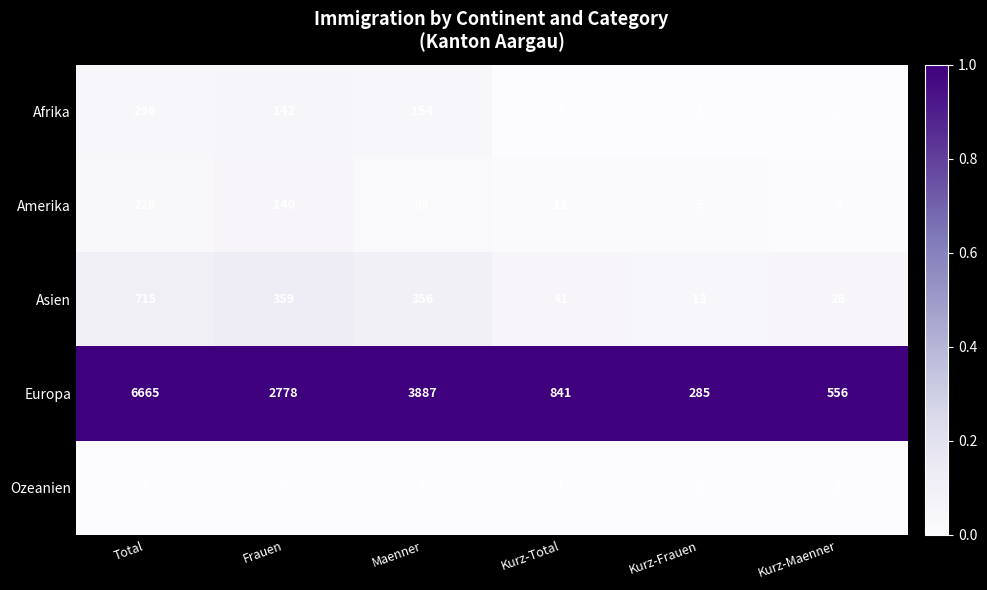

What is the total value across all series at Kurz-Total?

897